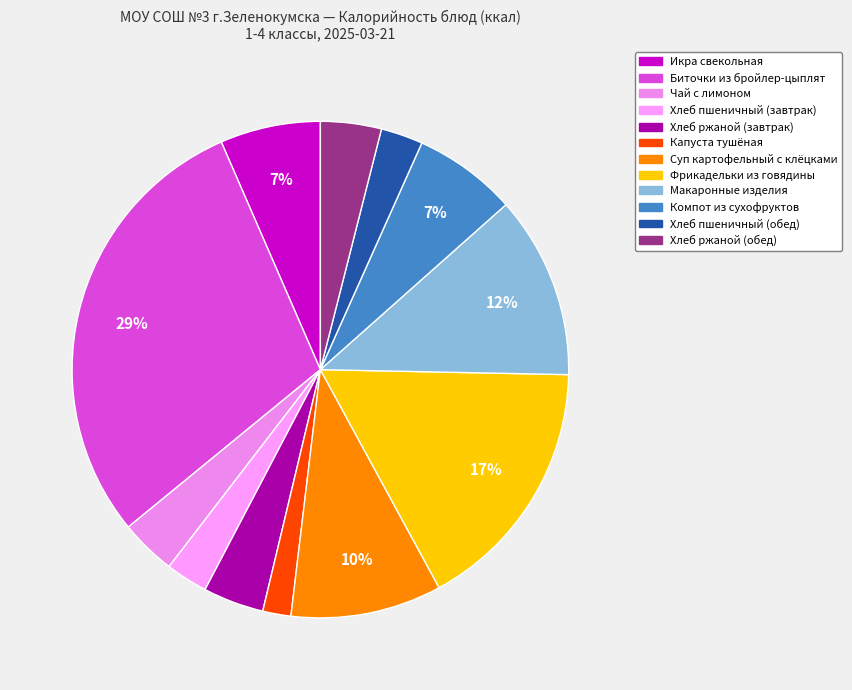

Is Фрикадельки из говядины the majority of the pie?

No